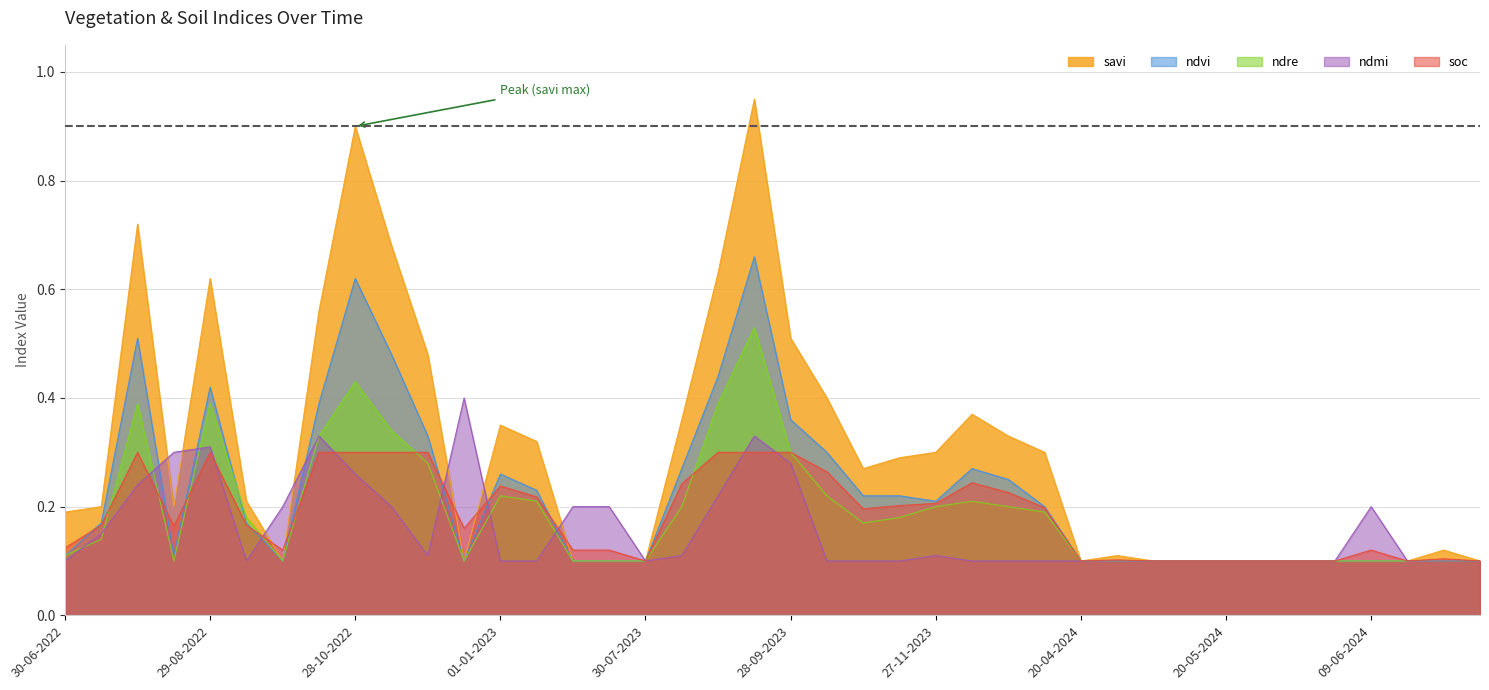

What is the difference between the maximum and minimum values in the ndvi series?

0.6